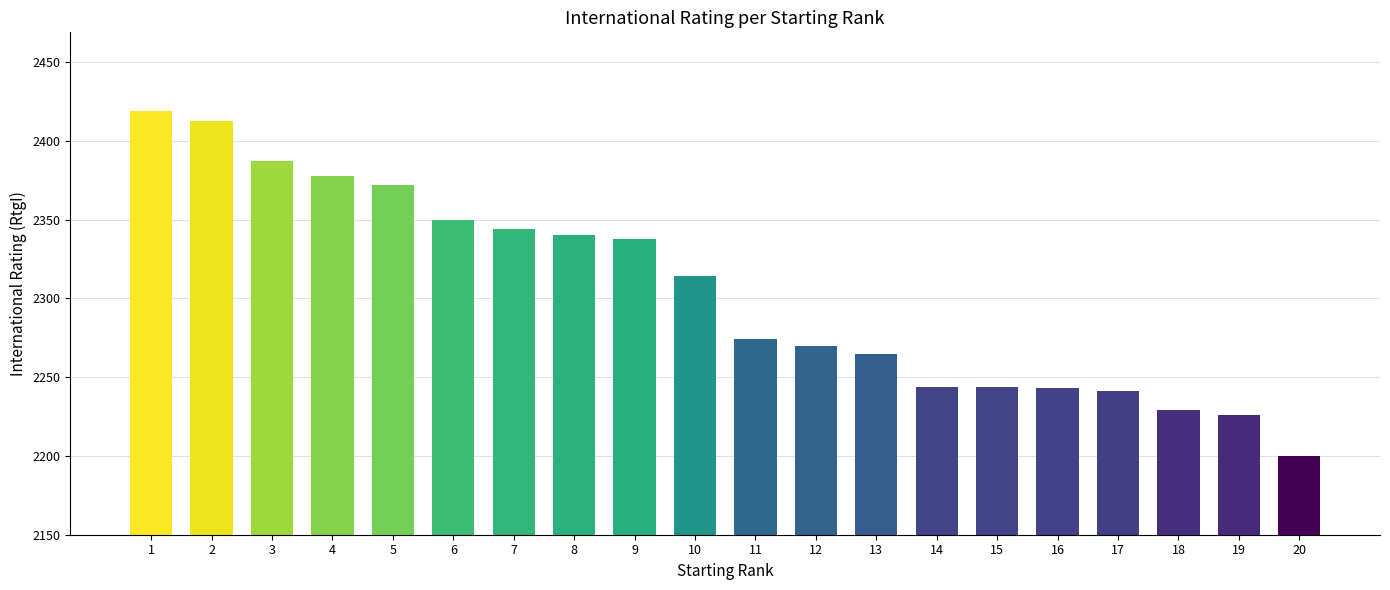

What is the change in value from 1 to 10?

-105